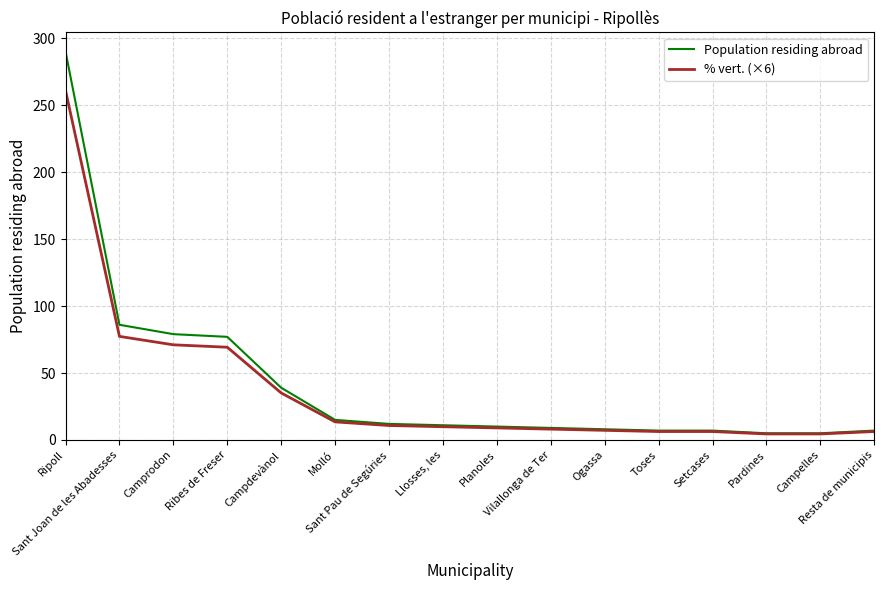

What is the sum of the % vert. (×6) values at Toses and Sant Pau de Segúries?

17.1